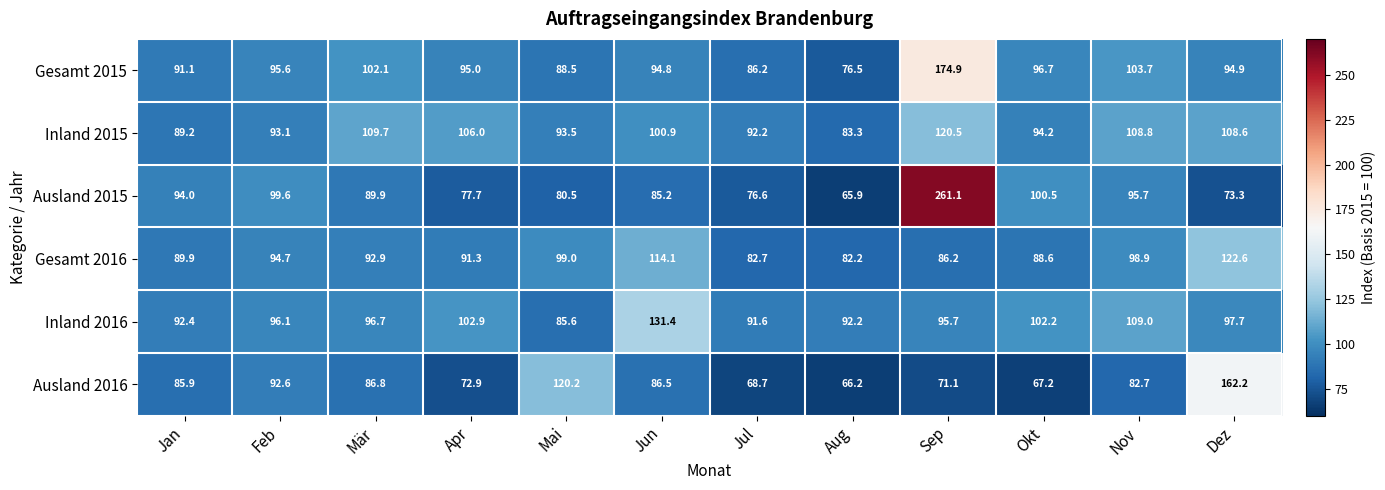

Which series changed the most between Mai and Sep?

Ausland 2015